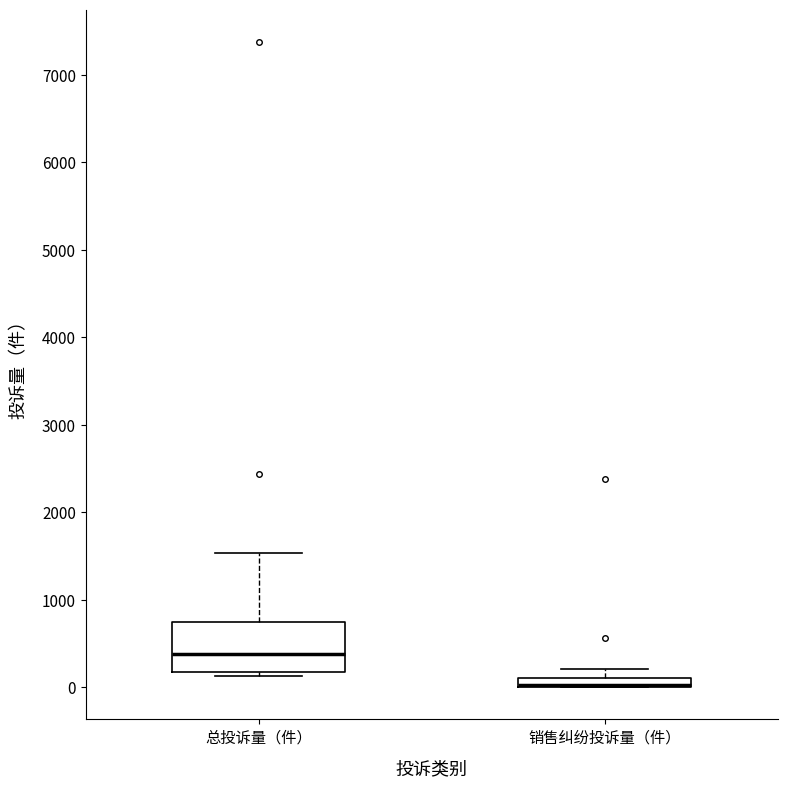

Where does the upper whisker of the box for 销售纠纷投诉量（件） end on the y-axis? The values are not printed on the chart, so give them approximately, as read against the axis.

200